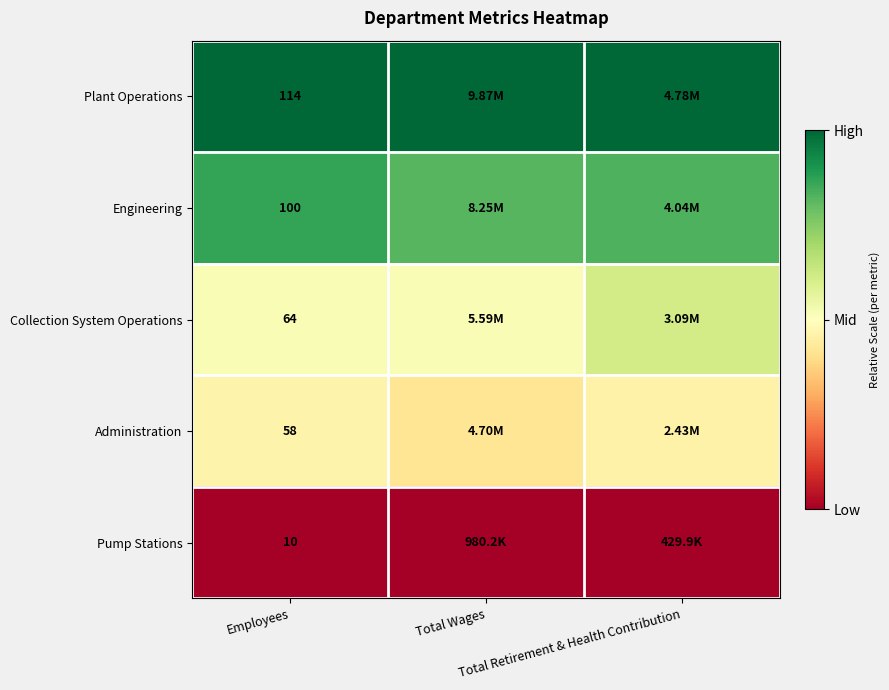

The Plant Operations series shows 1.0 at Total Wages. True or false?

True